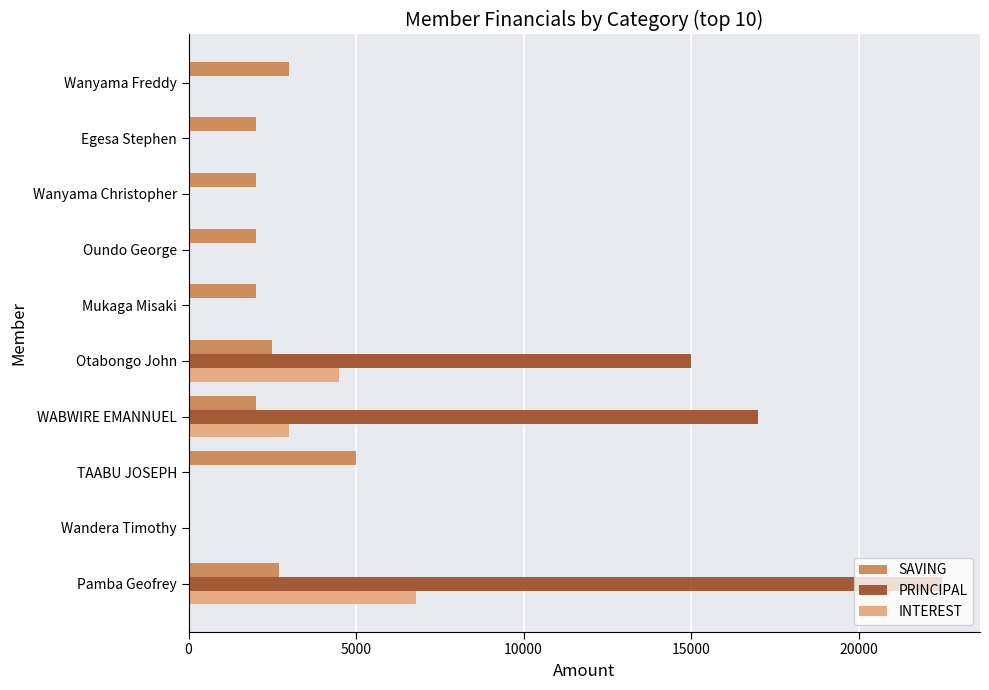

What is the sum of the SAVING values at TAABU JOSEPH and Mukaga Misaki?

7000